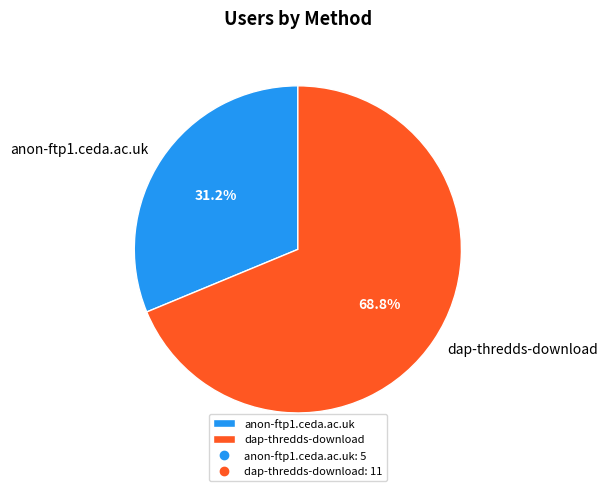

Which category has the smallest portion of the pie?

anon-ftp1.ceda.ac.uk